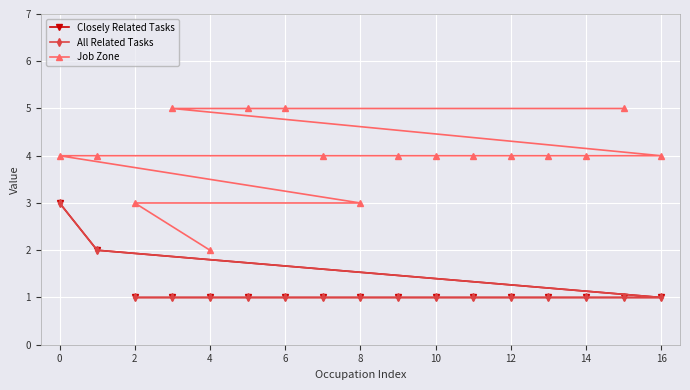

Is the value of Closely Related Tasks at 15 greater than the value of Job Zone at 4?

No